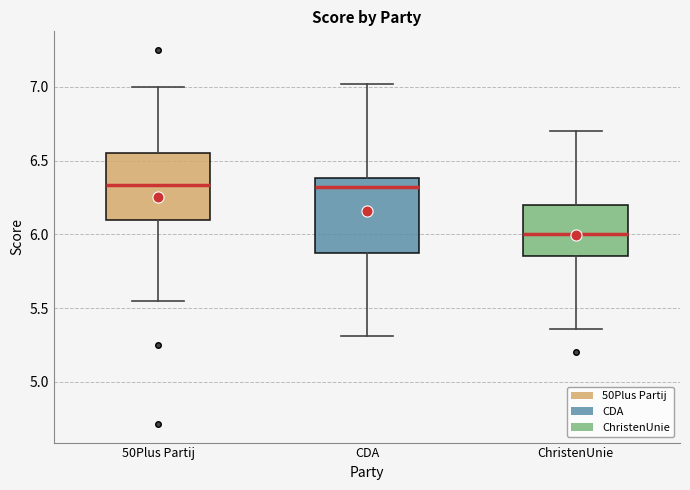

Which box is the tallest, from its lower edge to its upper edge?

CDA